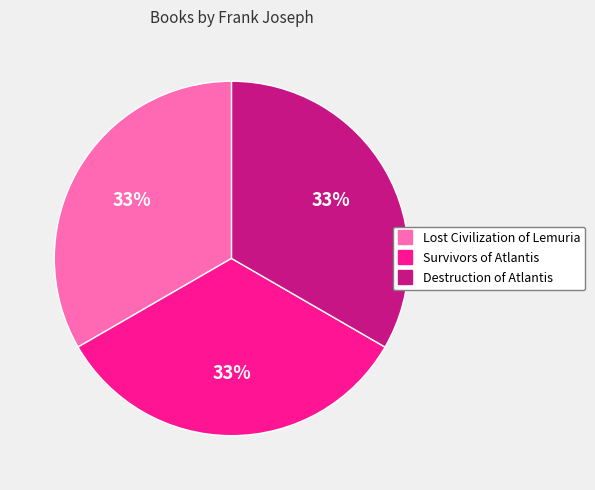

To the nearest percent, what is the combined percentage of Lost Civilization of Lemuria and Destruction of Atlantis?

67%